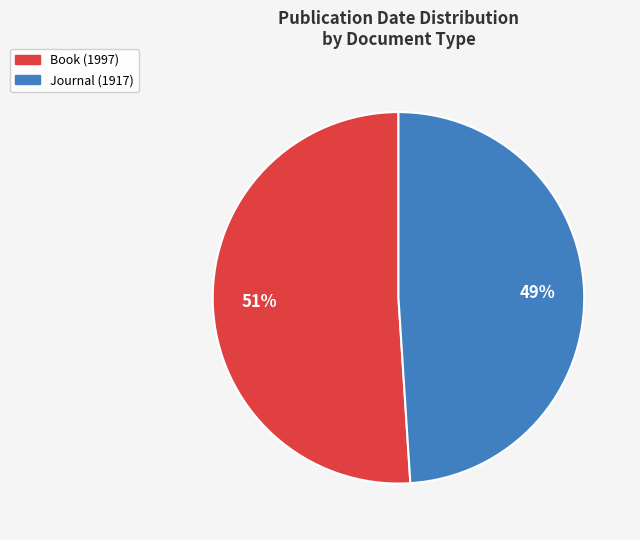

To the nearest percent, what portion does Book (1997) represent?

51%